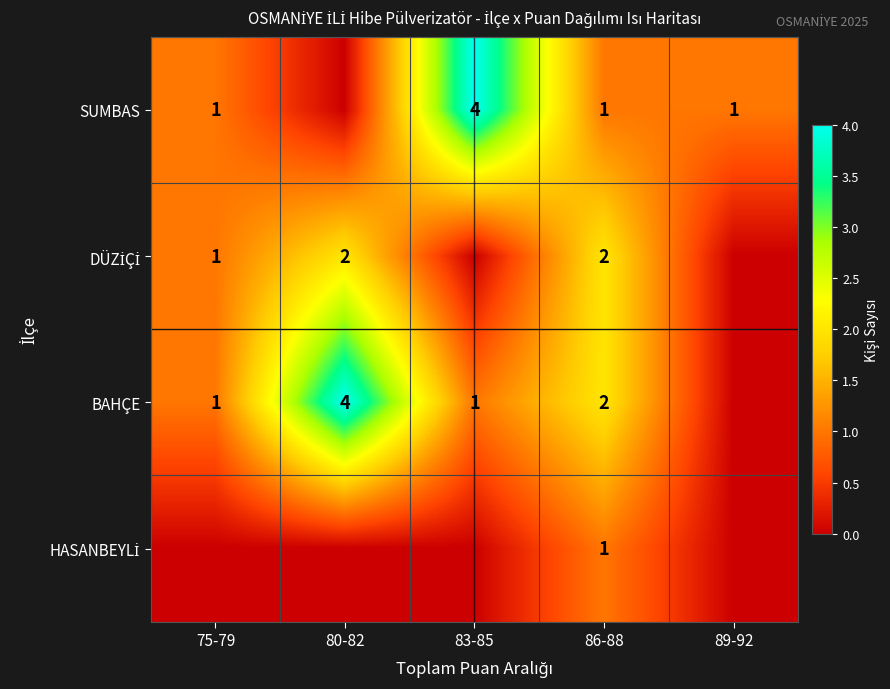

What is the total value across all series at 86-88?

6